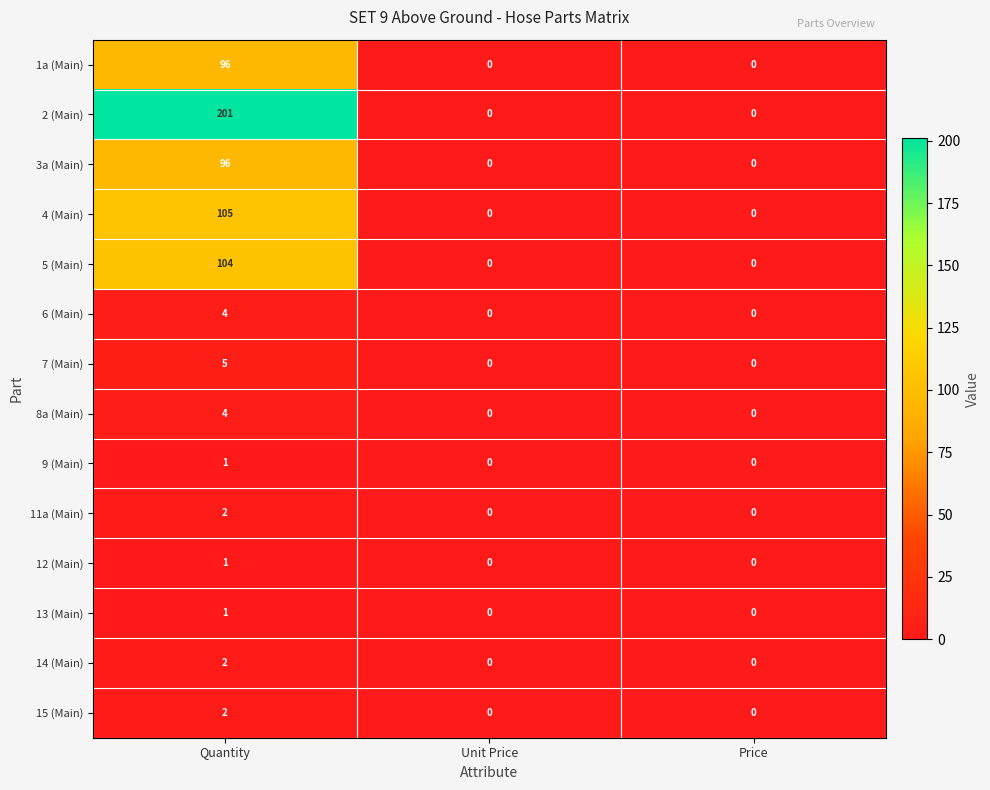

What is the approximate value of 1a (Main) at Quantity?

96